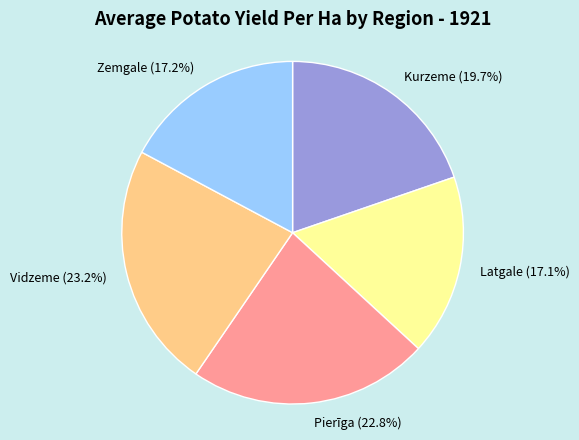

How much of the chart is everything except Pierīga (22.8%)?

77.2%